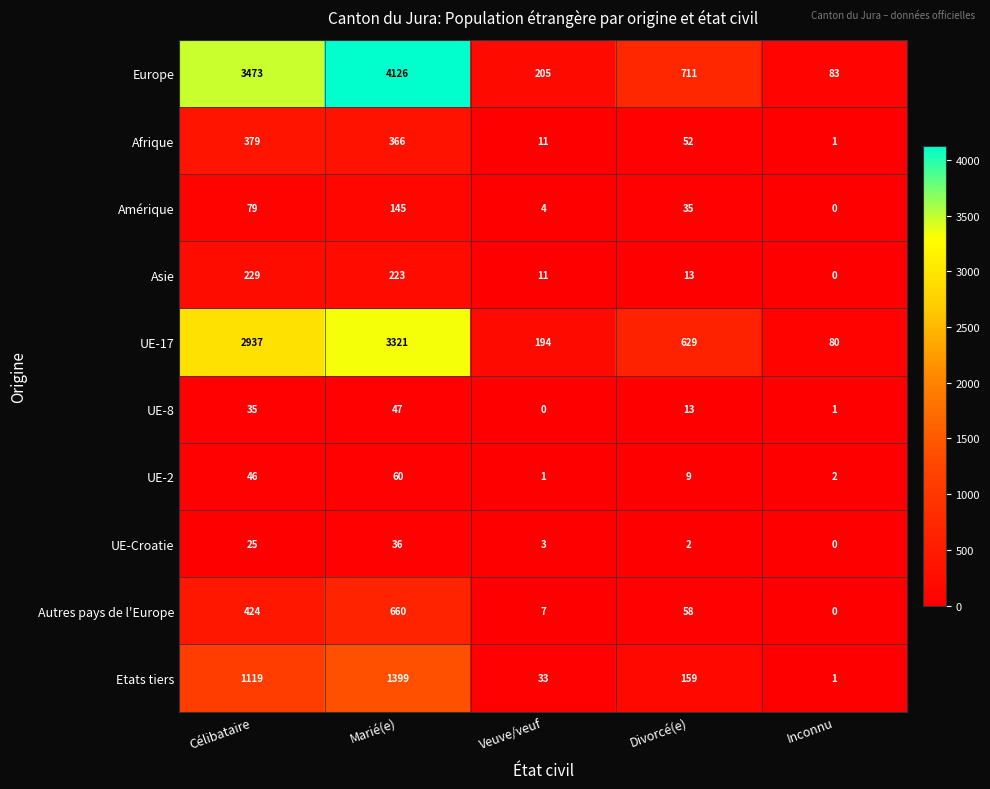

List the series in order of their peak value, lowest first.

UE-Croatie, UE-8, UE-2, Amérique, Asie, Afrique, Autres pays de l'Europe, Etats tiers, UE-17, Europe